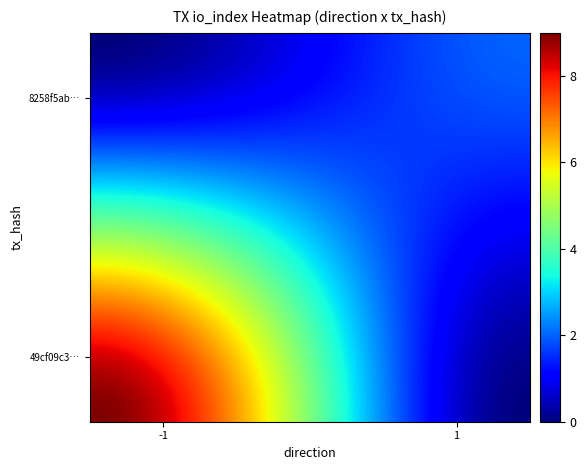

Reading left to right, what are all the values shown in this chart?

49cf09c3fdba63f87acf4d3a132eac94dfe7412: direction=-1	io_index=9
8258f5ab230f96e4eef020118ab61e9e9649576: direction=1	io_index=2